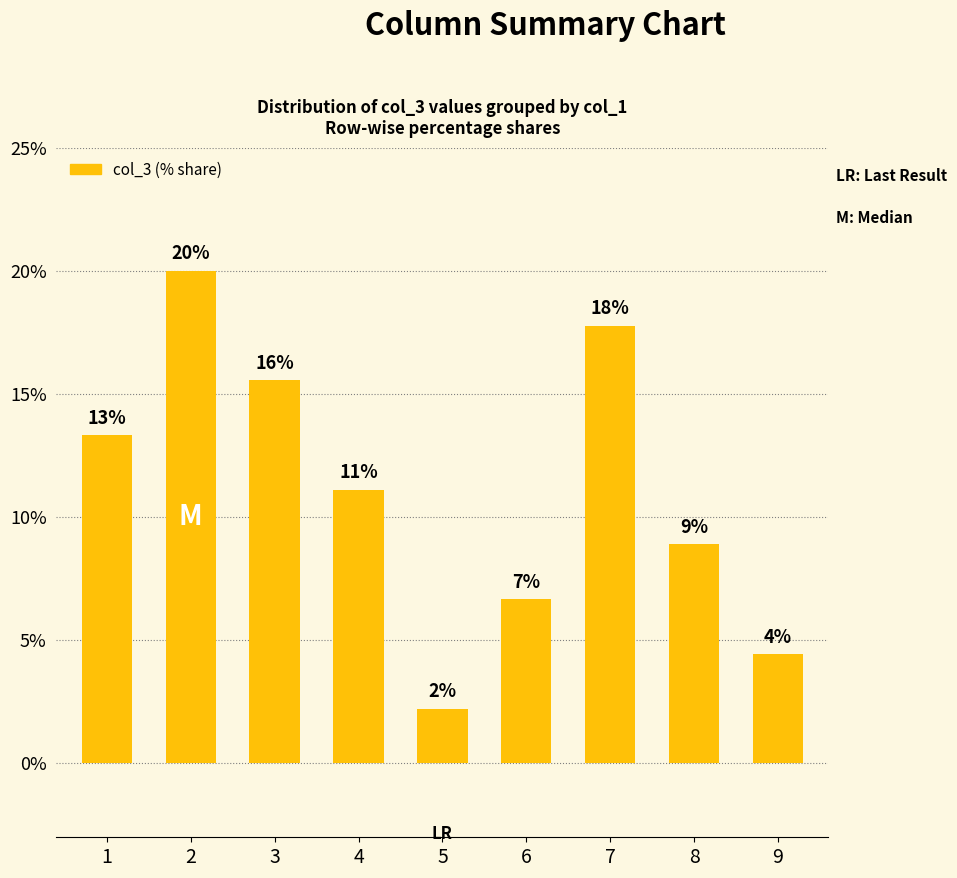

Reading left to right, what are all the values shown in this chart?

13.3	20.0	15.6	11.1	2.2	6.7	17.8	8.9	4.4